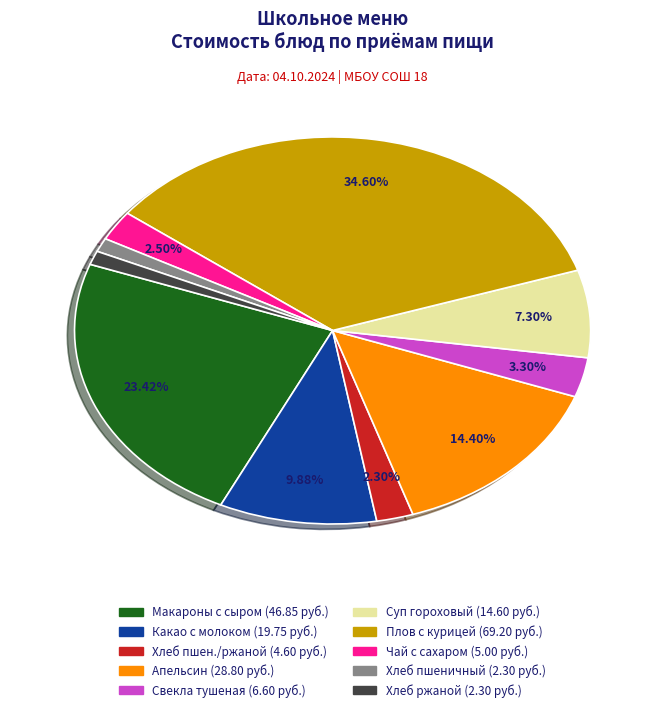

How many slices are in this pie chart?

10